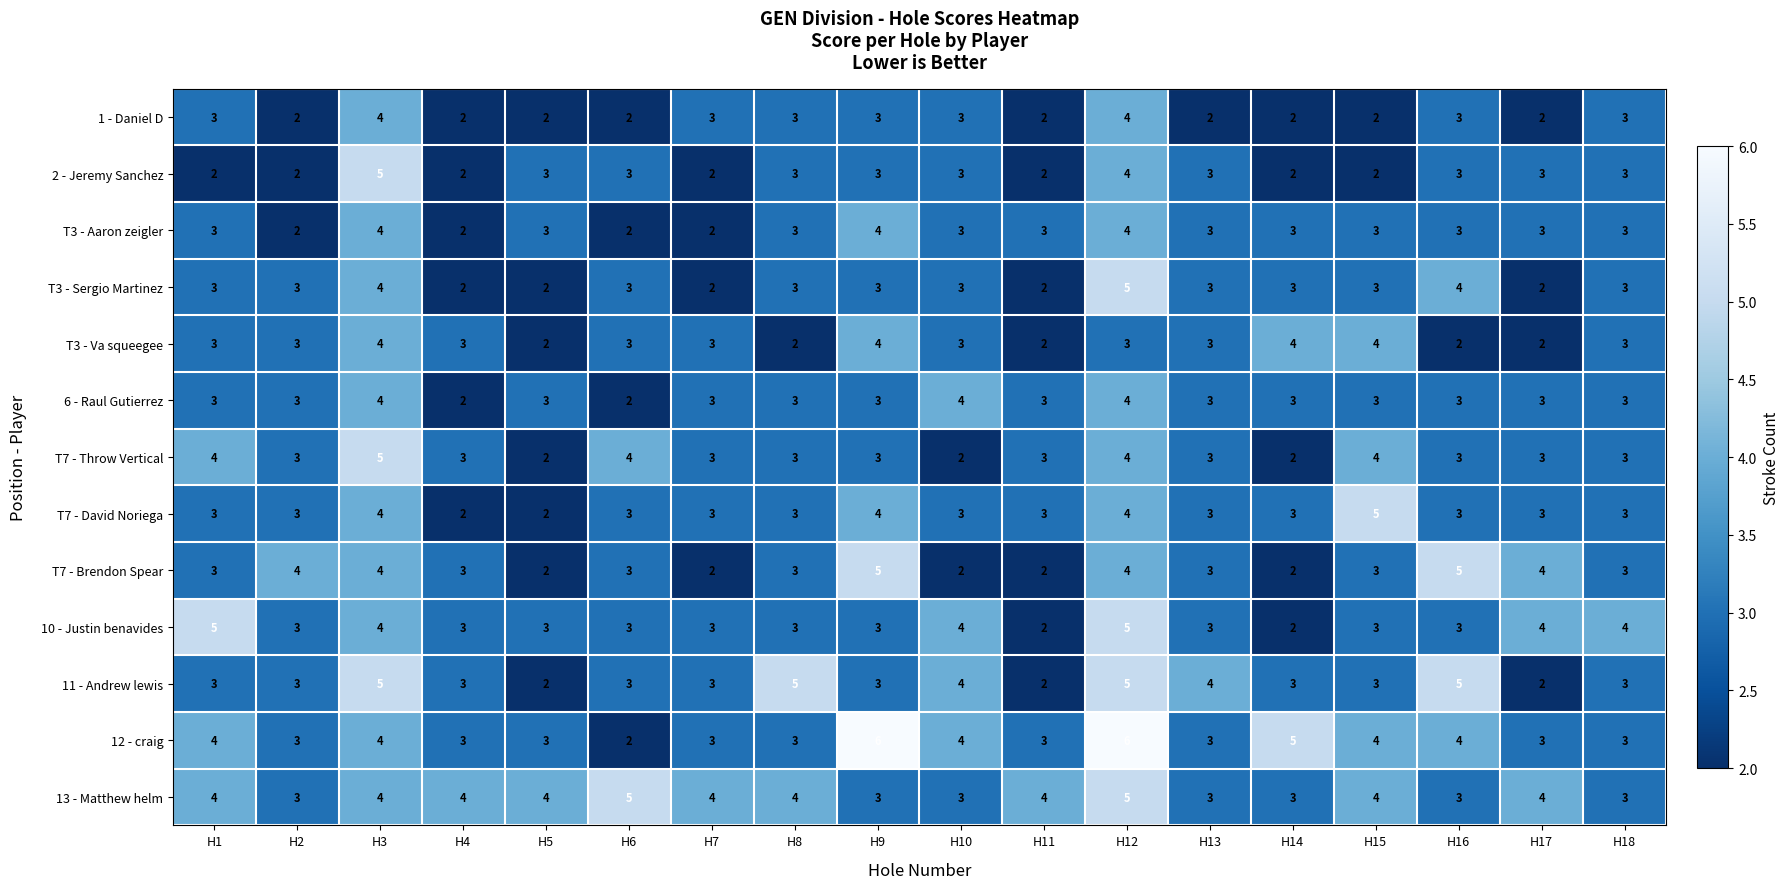

The value of 12 - craig at H1 is 4. True or false?

True